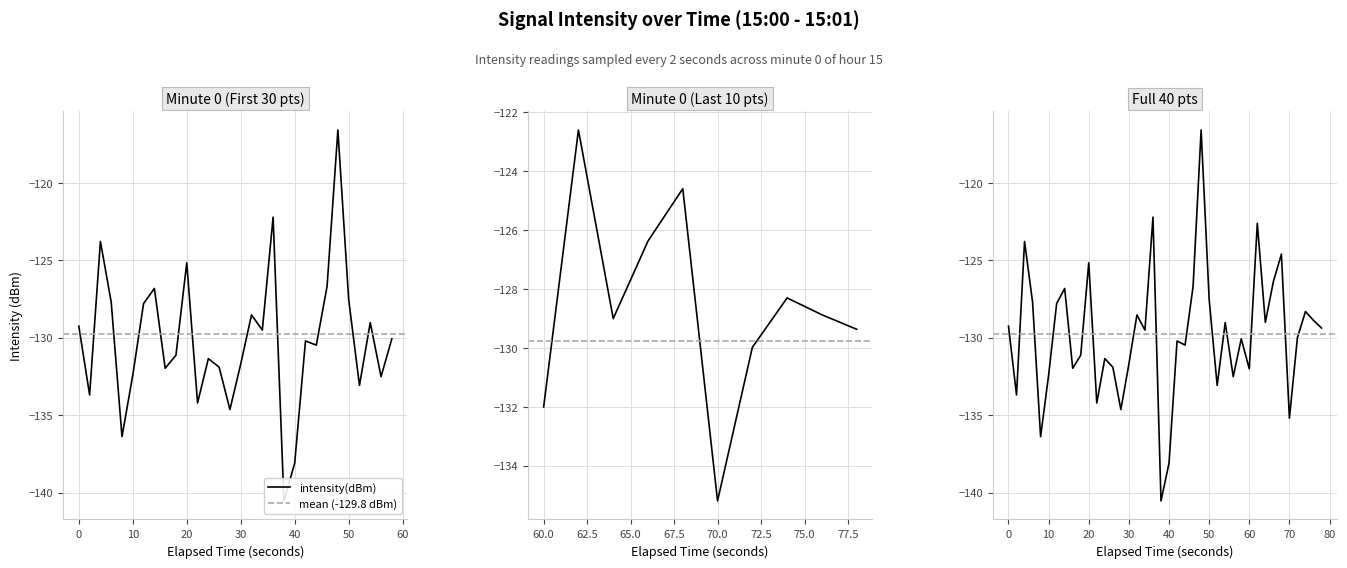

At which label is the value closest to -128?

50